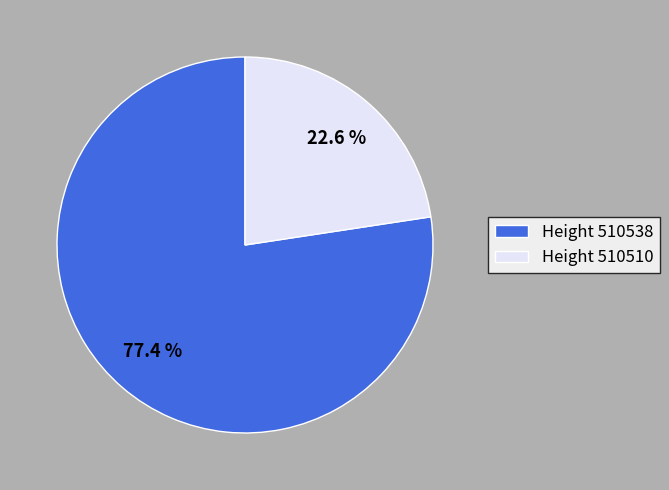

Is there a majority slice in this chart?

Yes